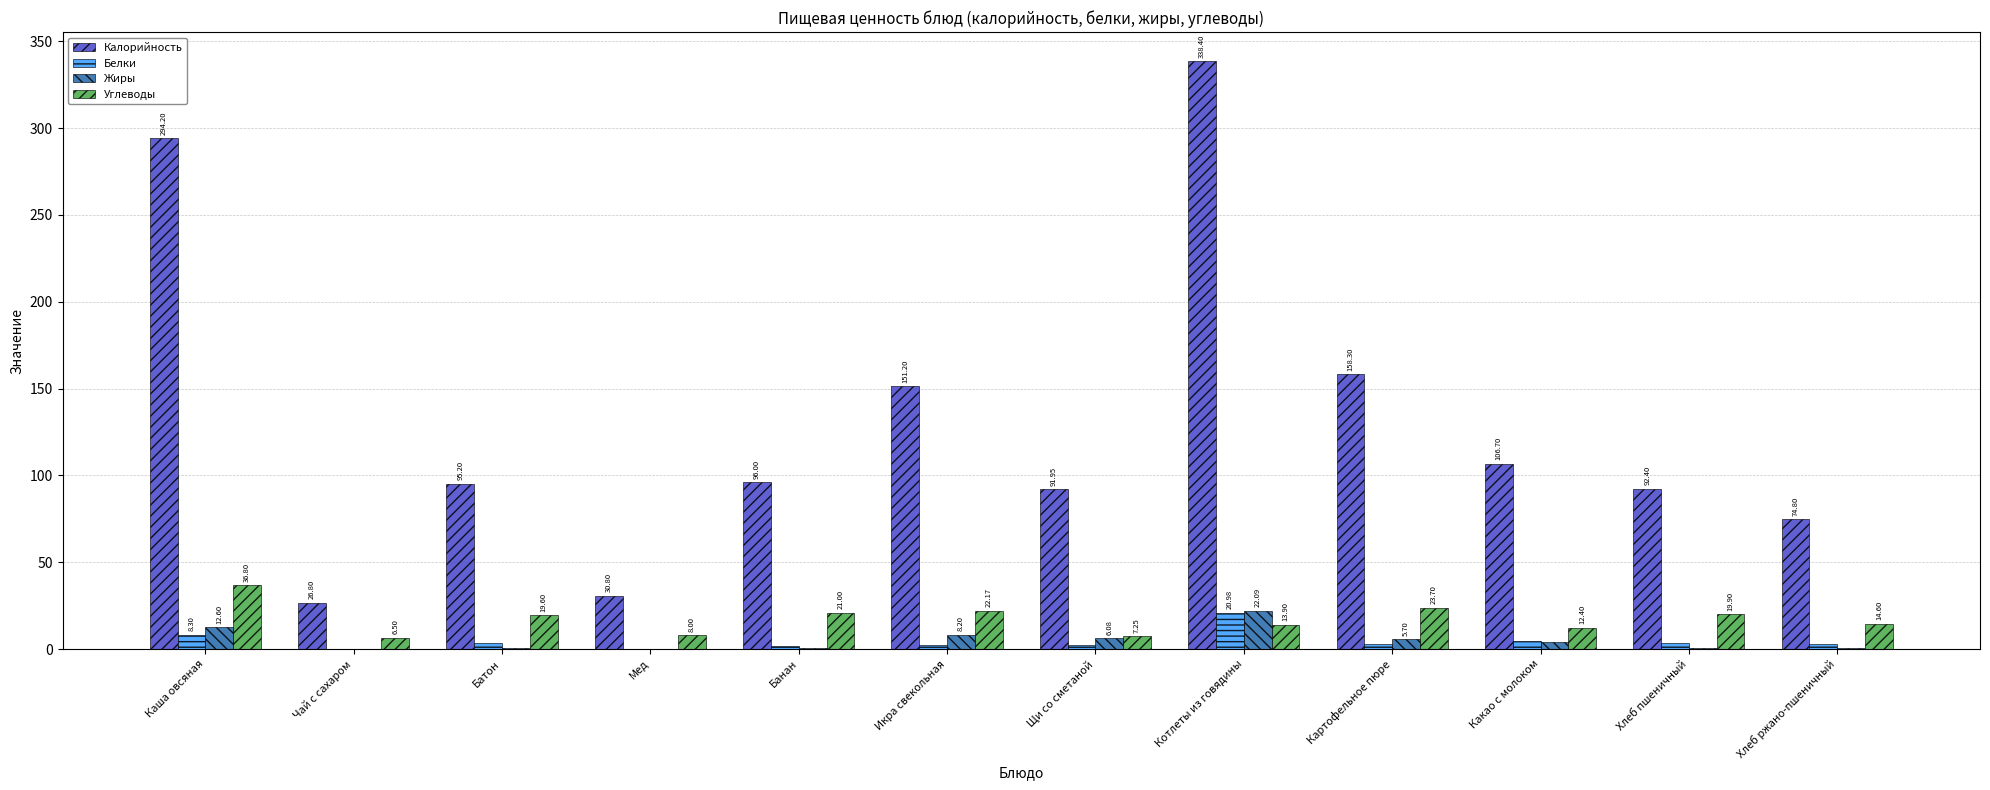

What is the total value across all series at Котлеты из говядины?

395.4